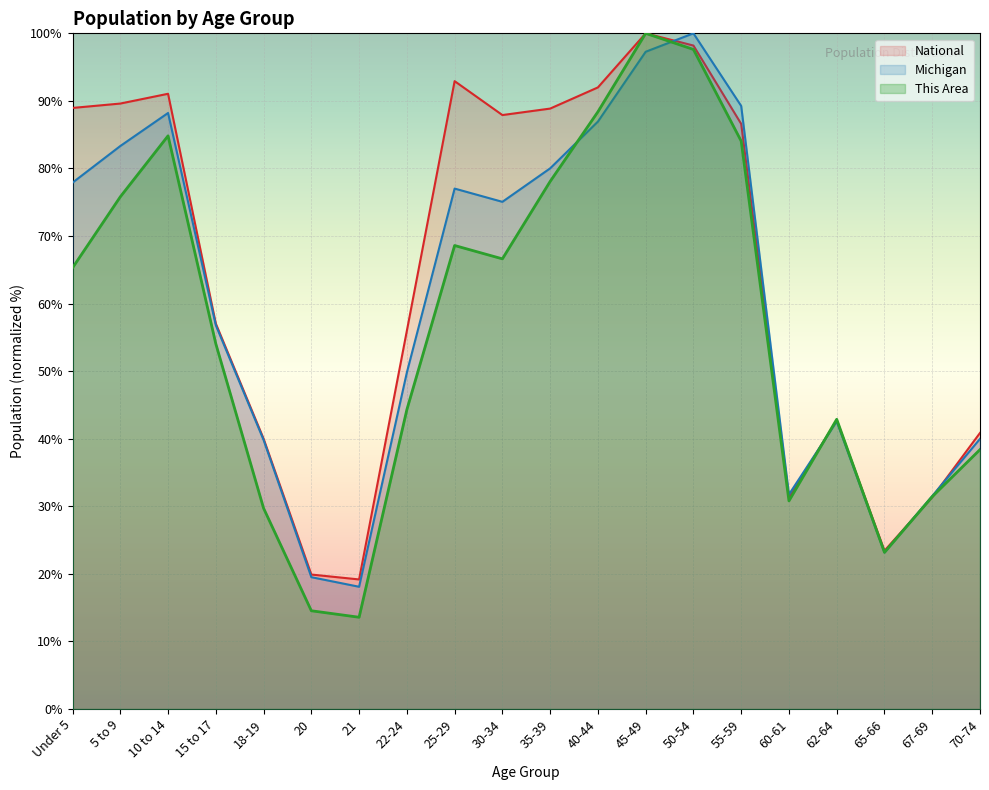

What is the label of the 1st point from the right?

70-74